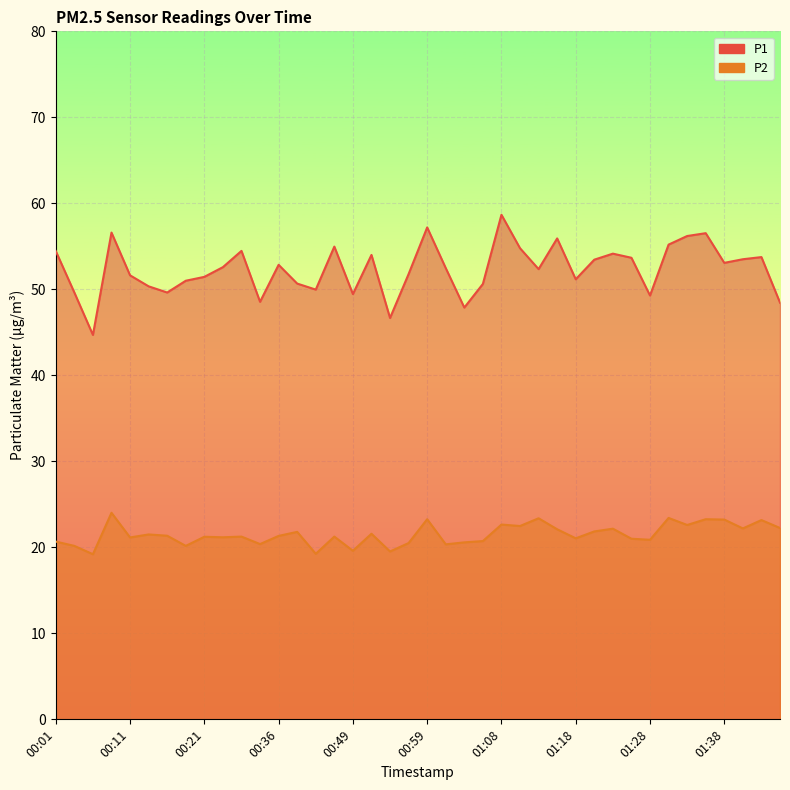

True or false: P1 and P2 cross at least once.

False